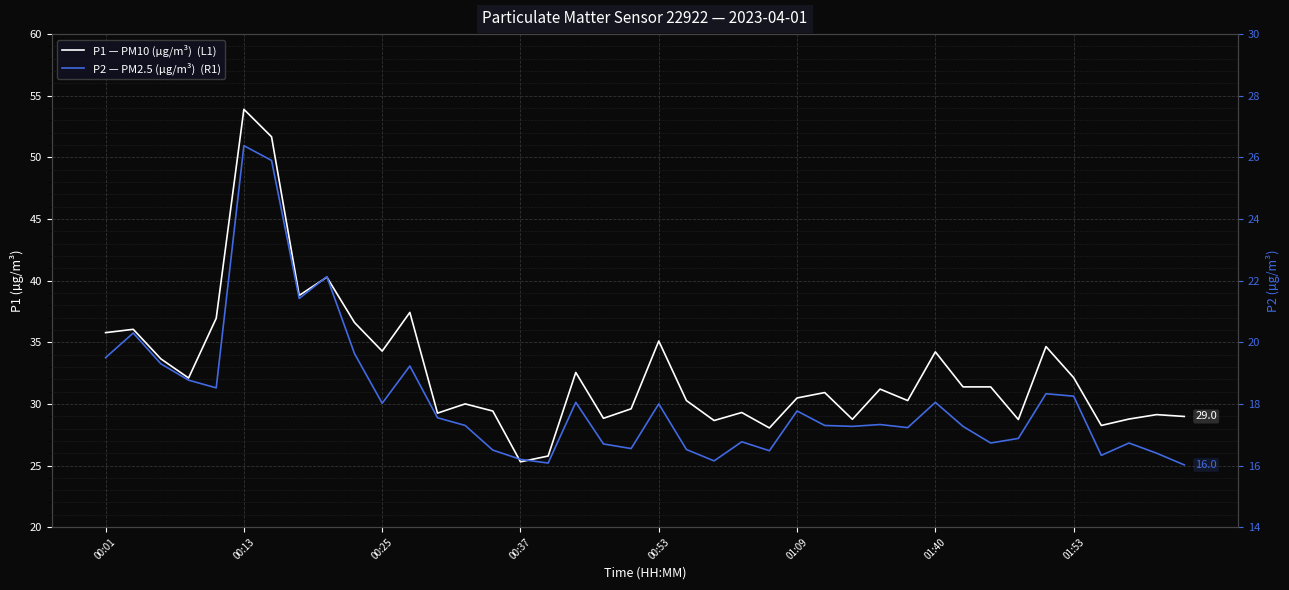

What position from the right is 8?

32